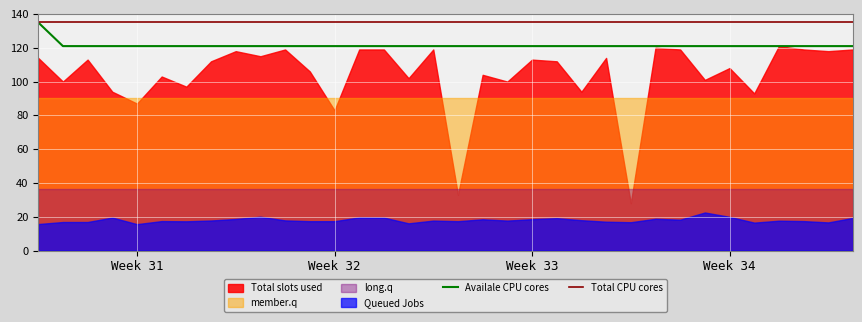

The Total CPU cores series shows 135 at Week 33. True or false?

True